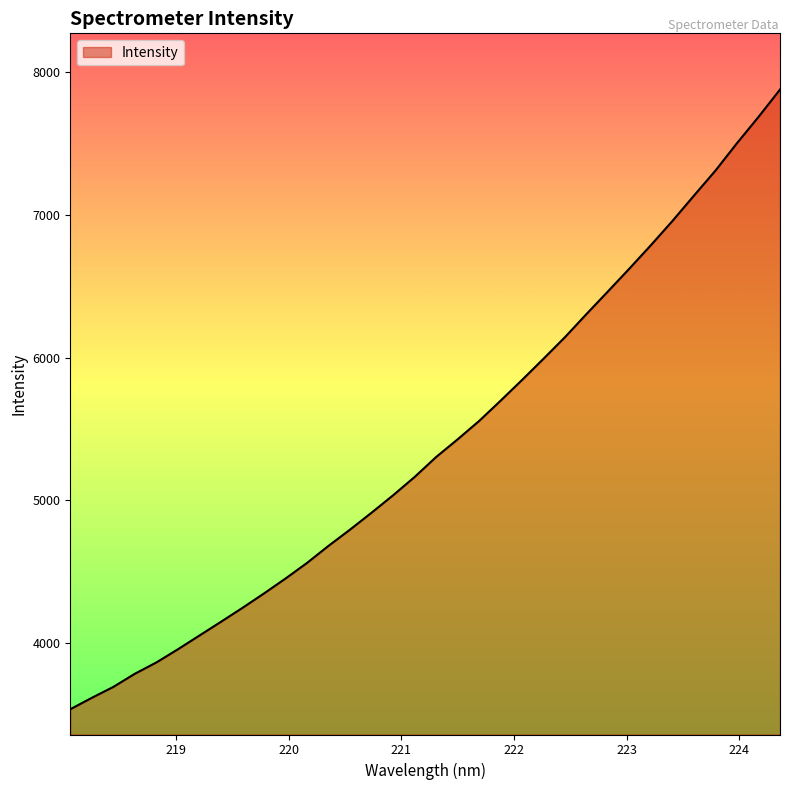

What is the minimum value shown in the chart?

3537.7